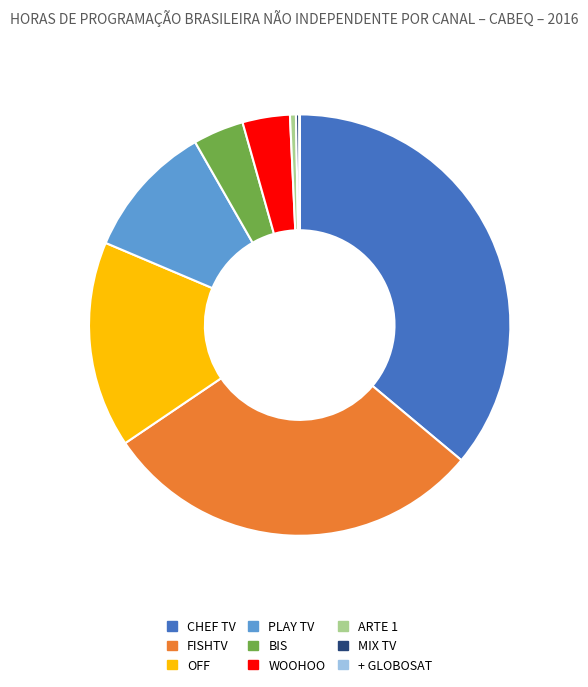

The BIS slice represents 13% of the pie. True or false?

False